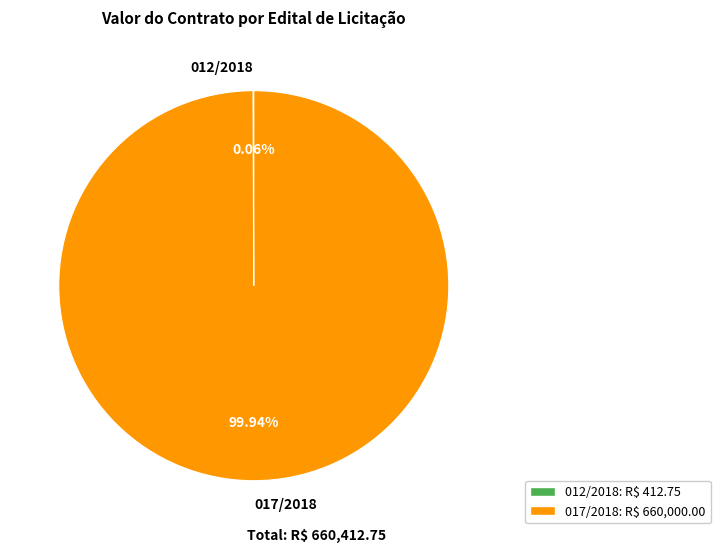

Does any single category account for the majority?

Yes